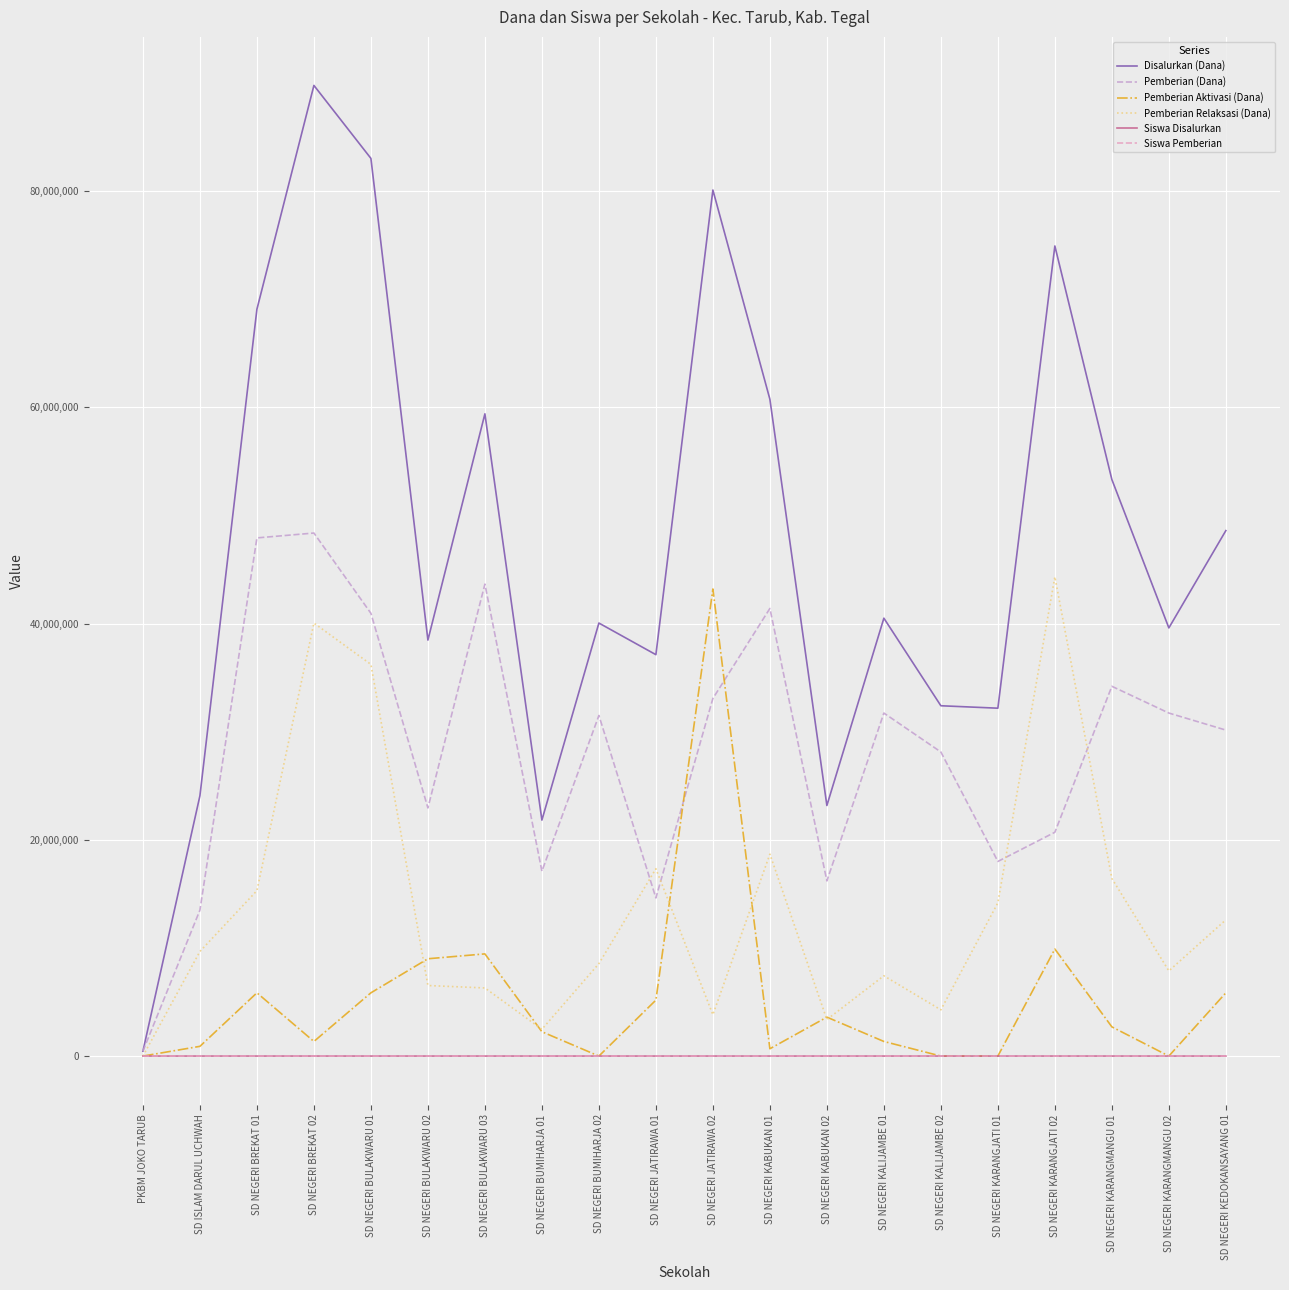

Where does the Siswa Pemberian series first go above 73?

SD NEGERI BREKAT 01